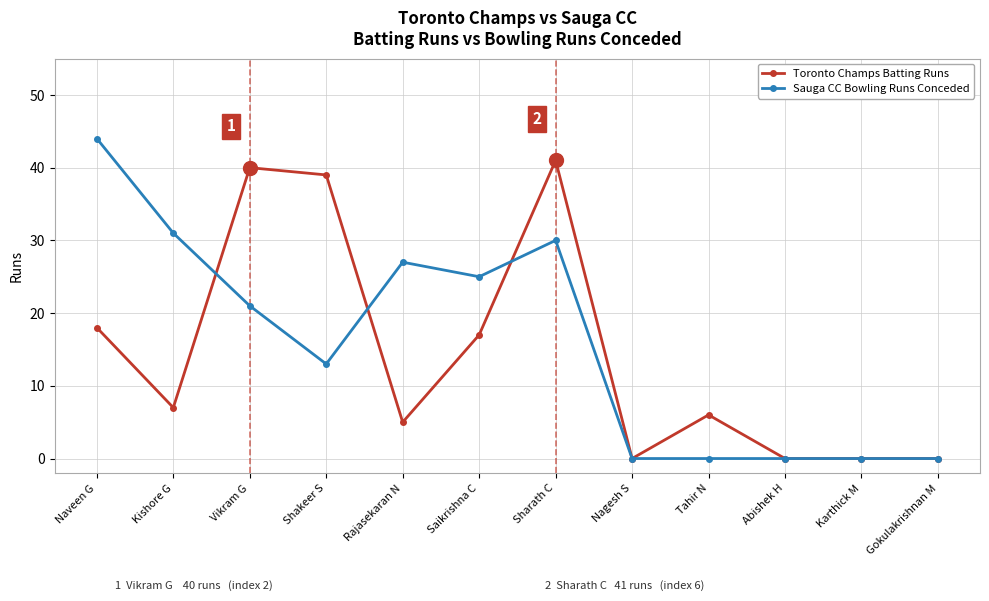

Between which two adjacent categories do Toronto Champs Batting Runs and Sauga CC Bowling Runs Conceded first intersect?

Kishore G and Vikram G